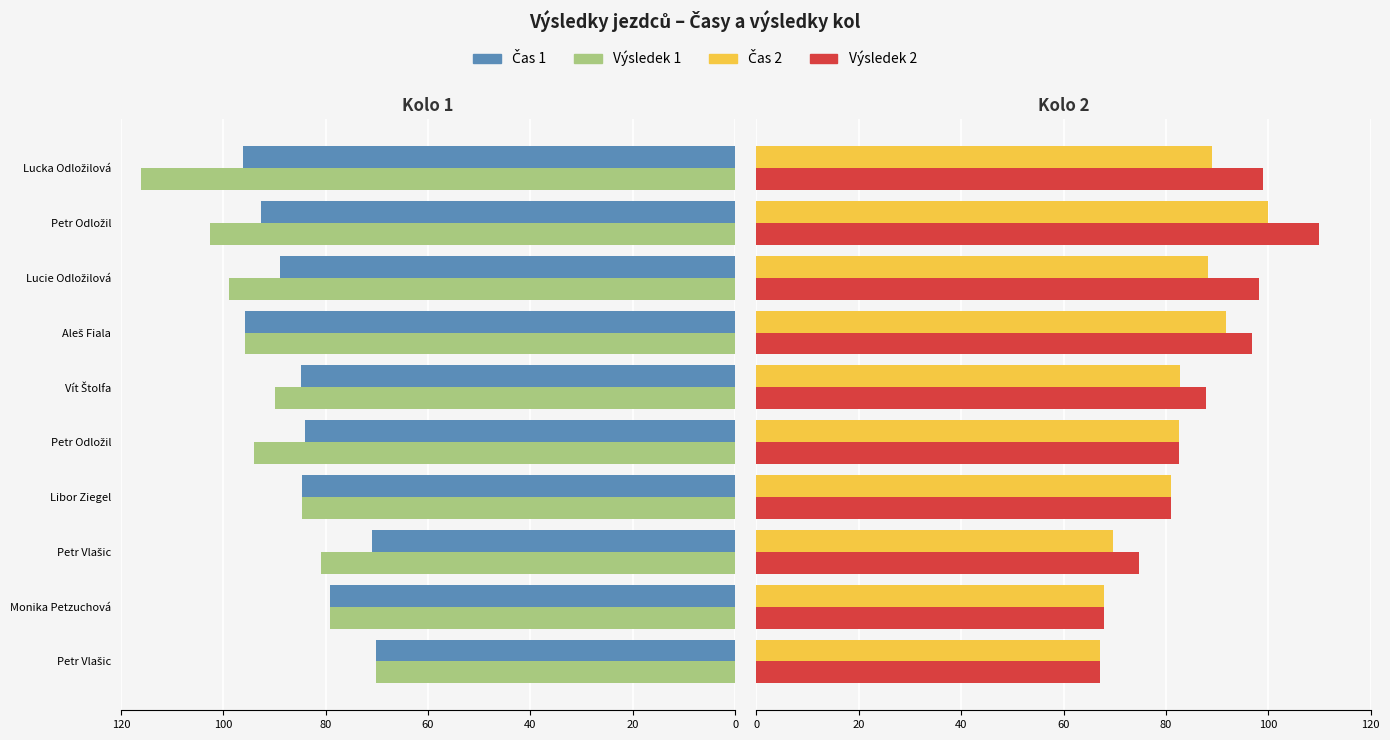

What is the average value of the Výsledek 2 series?

86.5